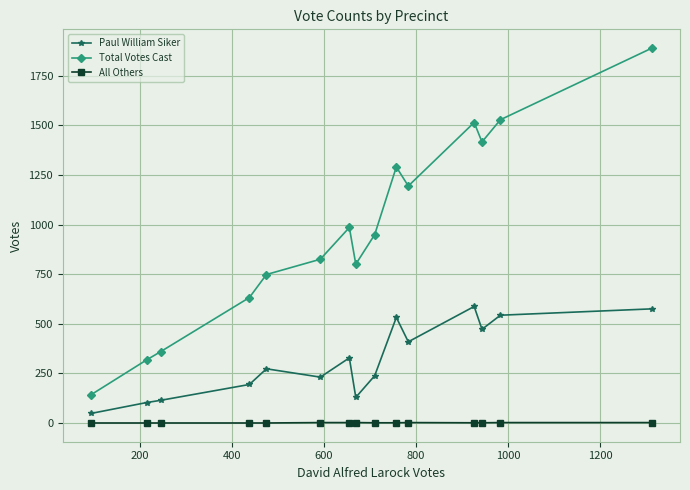

Is this an area chart (filled region under the line)?

No